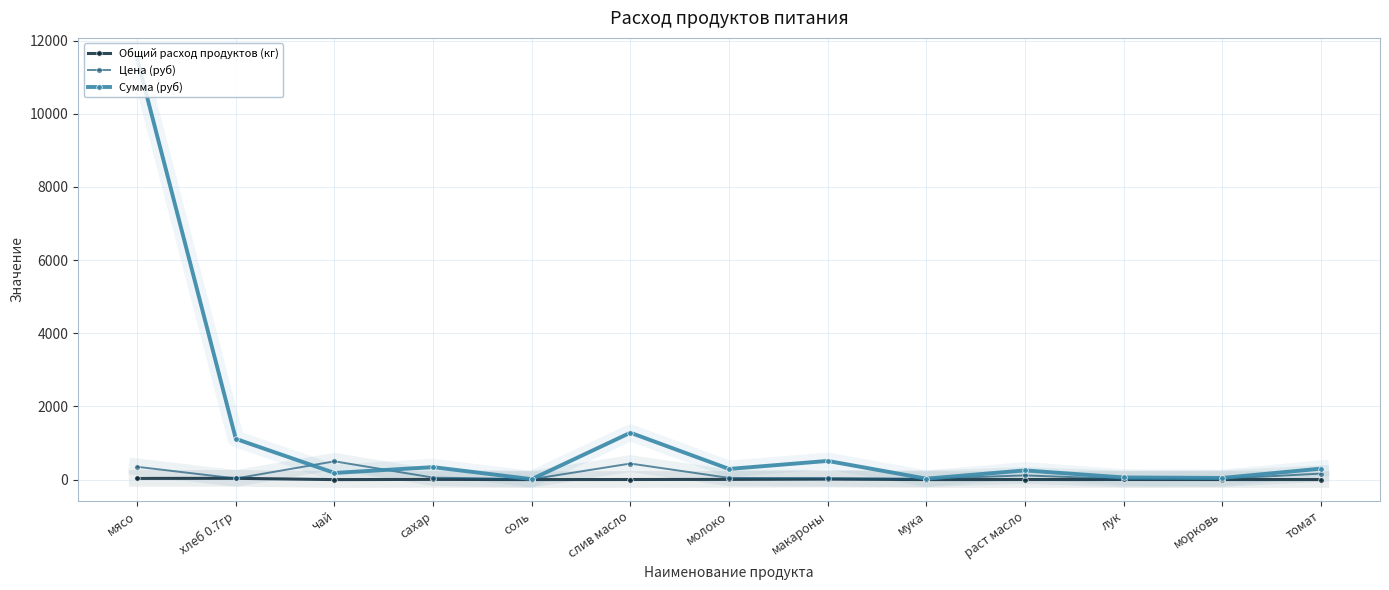

Which series has the widest spread of values?

Сумма (руб)